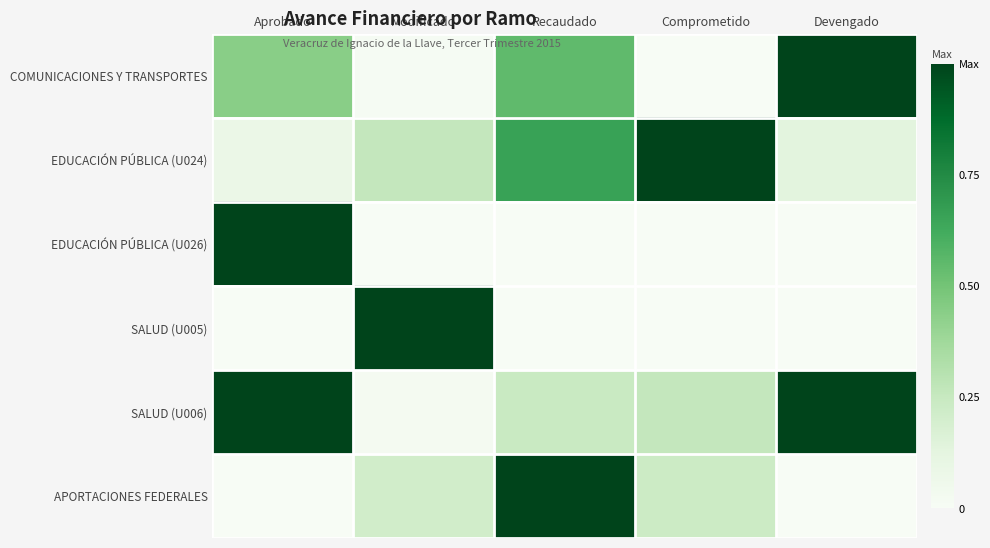

Between Comprometido and Devengado, which series saw the biggest shift?

COMUNICACIONES Y TRANSPORTES